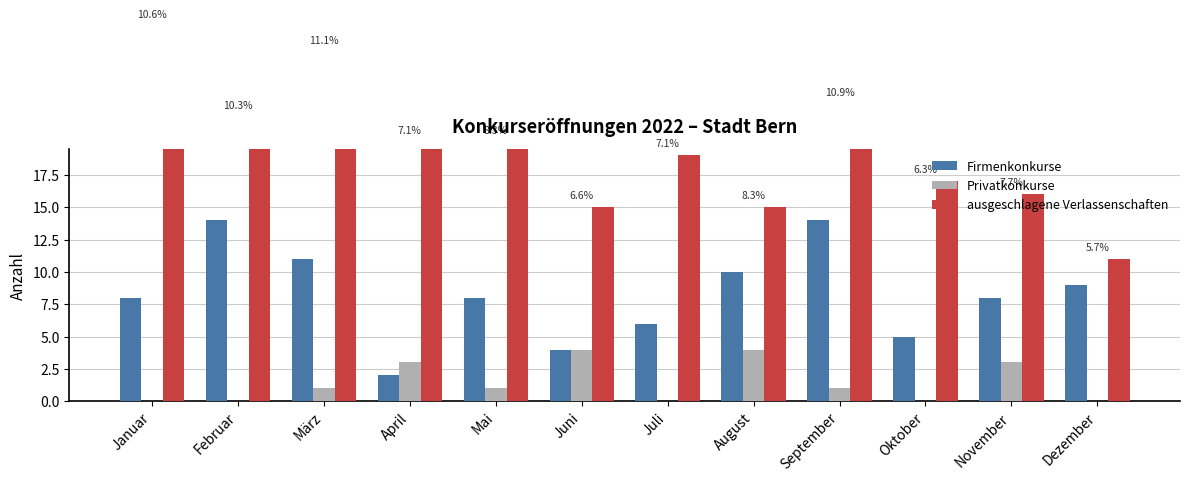

How many positive values does the Privatkonkurse series have?

7